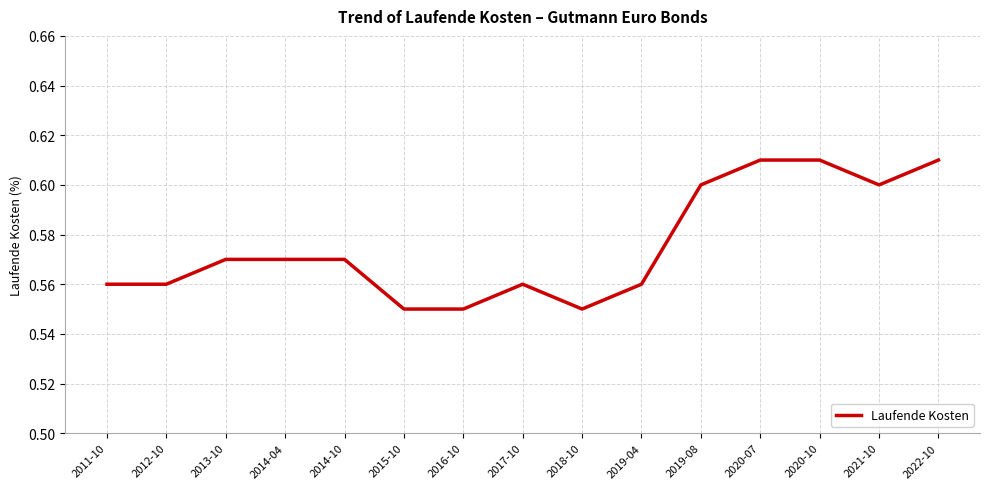

Which has a higher value, 2019-08 or 2017-10?

2019-08